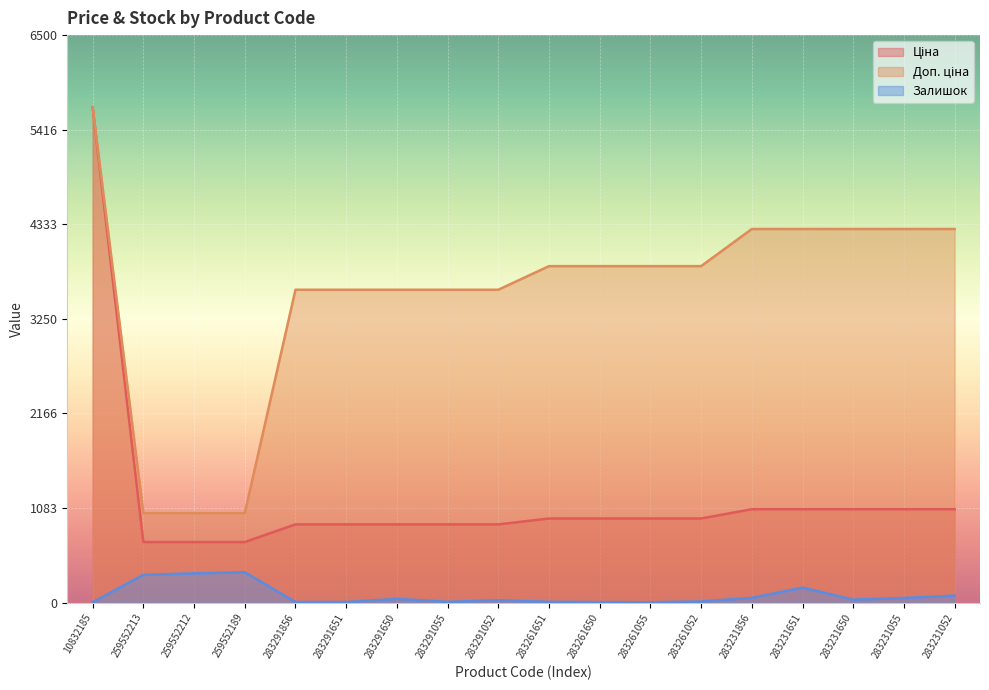

Count the number of categories in the chart.

18